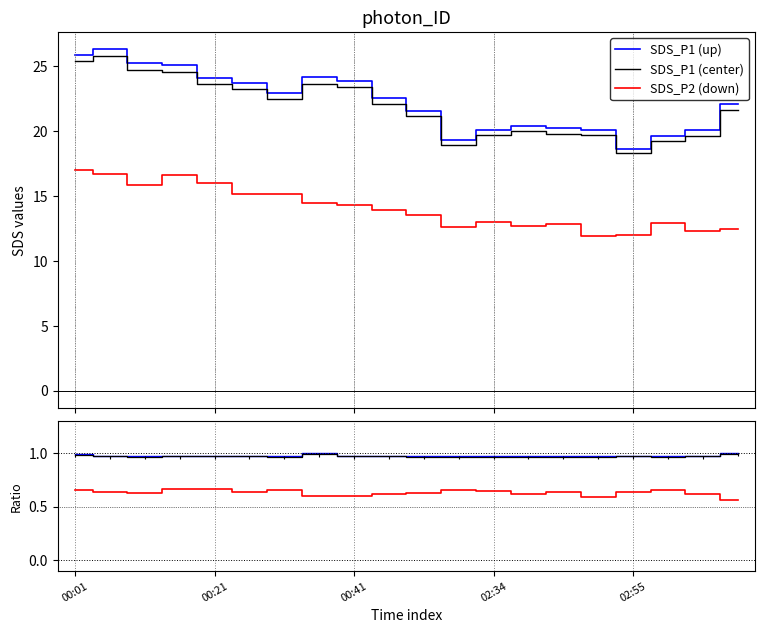

How many categories are shown in the chart?

20